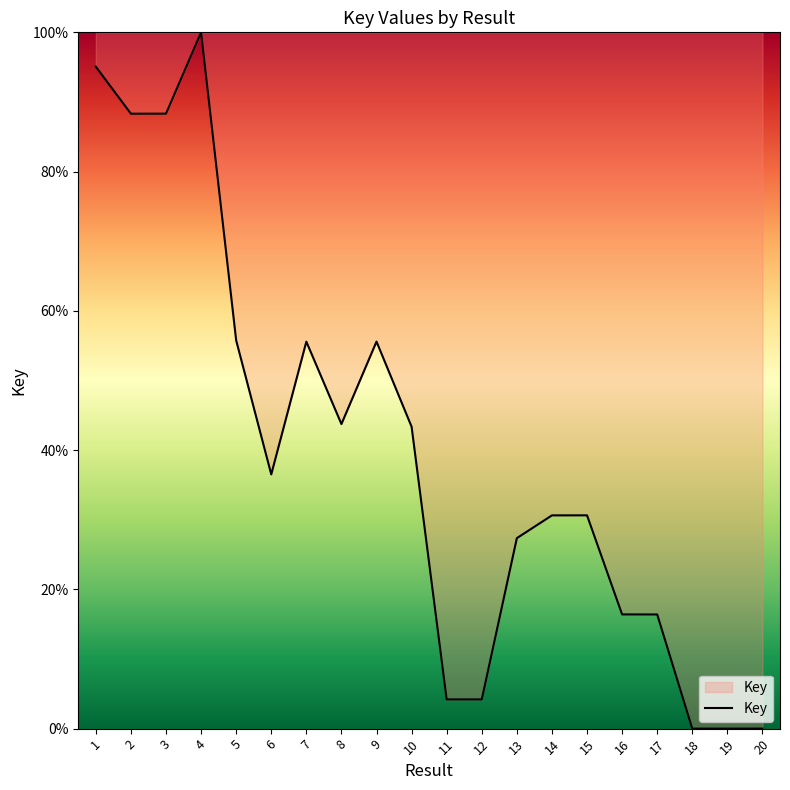

How many lines are shown in the chart?

1